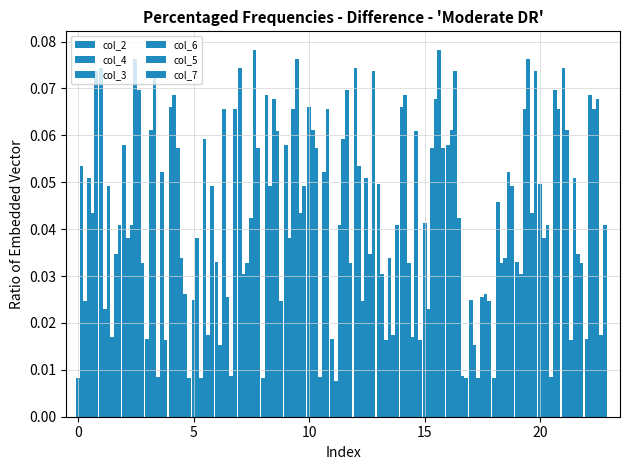

How many bars are there in each group?

6